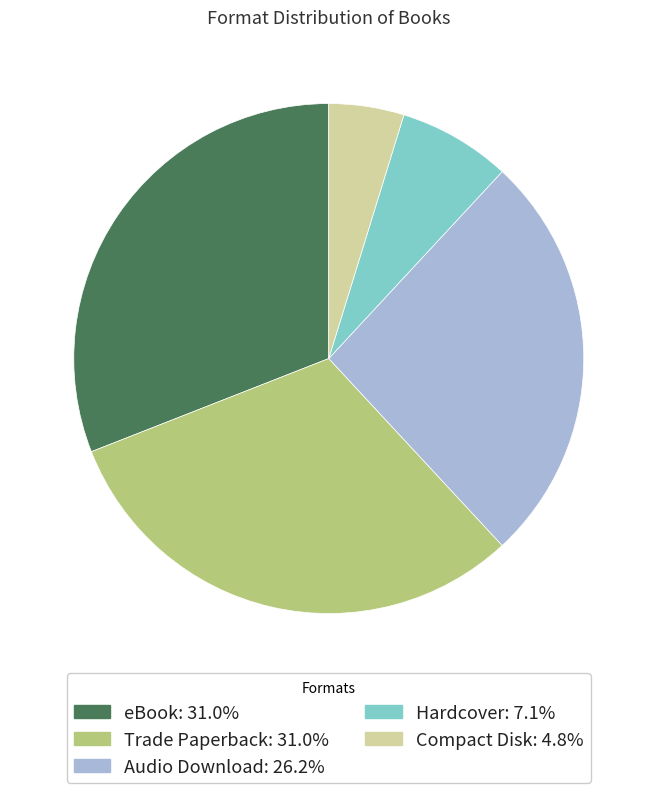

Combined, do eBook and Audio Download account for over 50%?

Yes